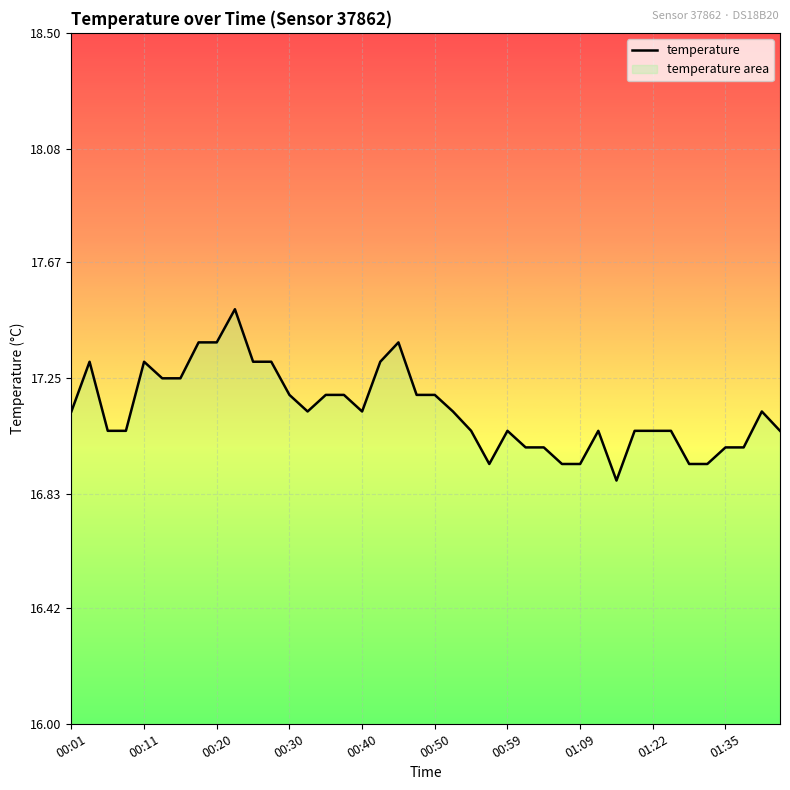

What is the difference between the second highest and second lowest values?

0.4